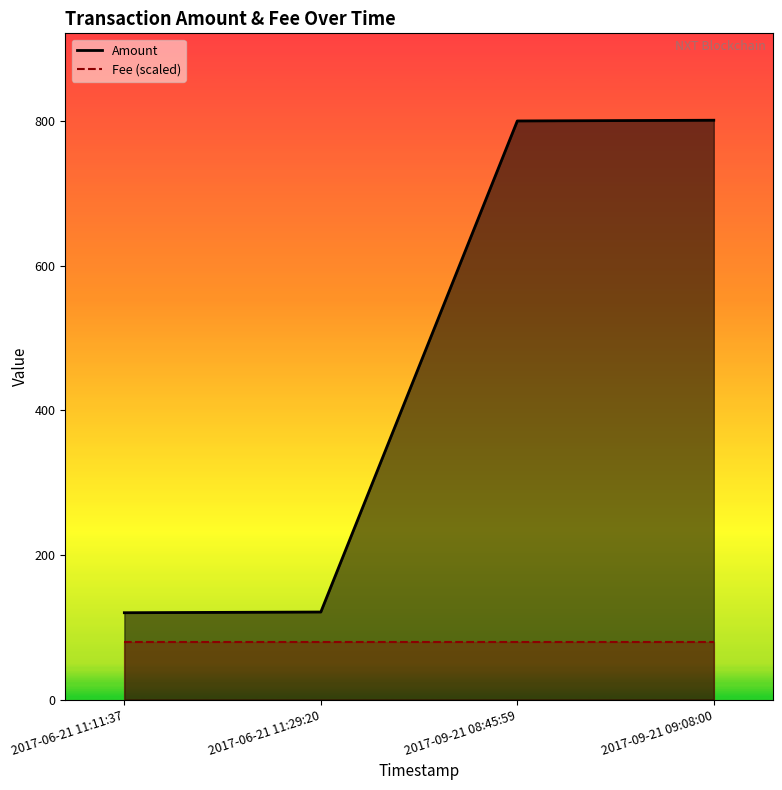

Reading left to right, transcribe all the data shown in this chart.

Amount: 2017-06-21 11:11:37=120.0	2017-06-21 11:29:20=121.0	2017-09-21 08:45:59=800.0	2017-09-21 09:08:00=801.0
Fee (scaled): 2017-06-21 11:11:37=80.1	2017-06-21 11:29:20=80.1	2017-09-21 08:45:59=80.1	2017-09-21 09:08:00=80.1